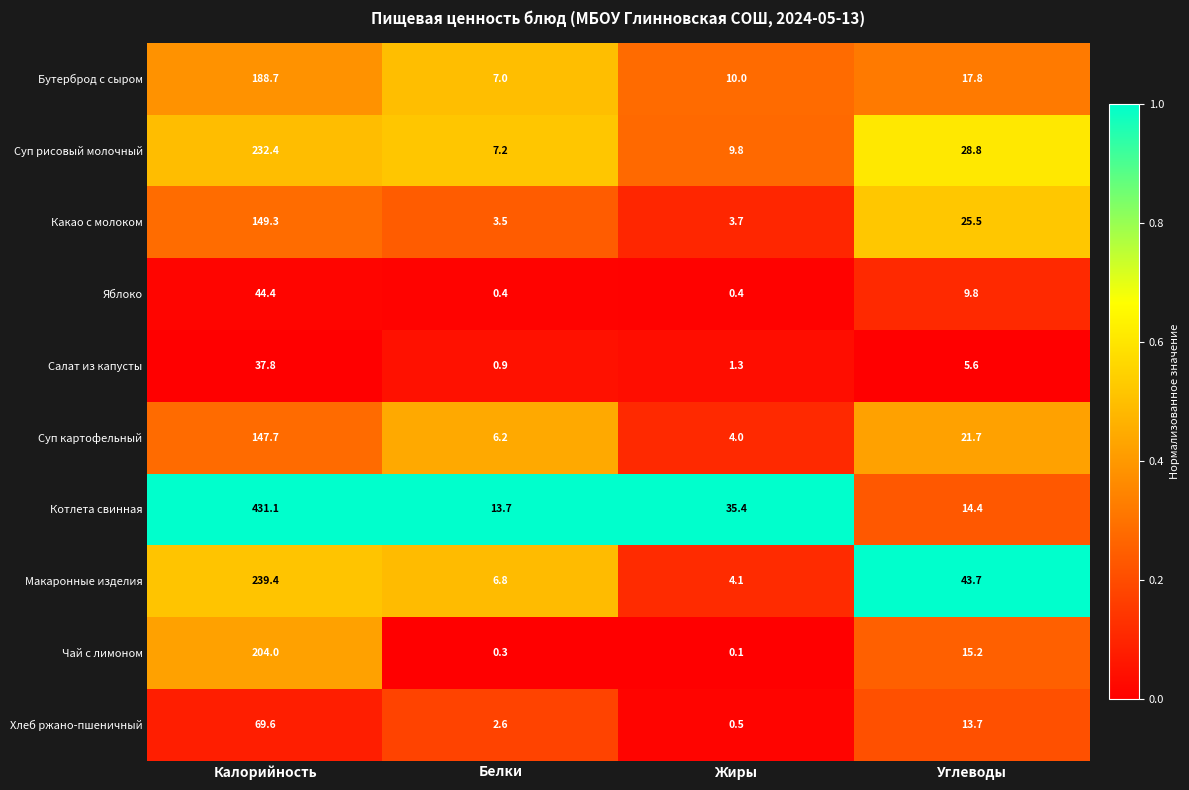

What is the average value of the Суп картофельный series?

44.9